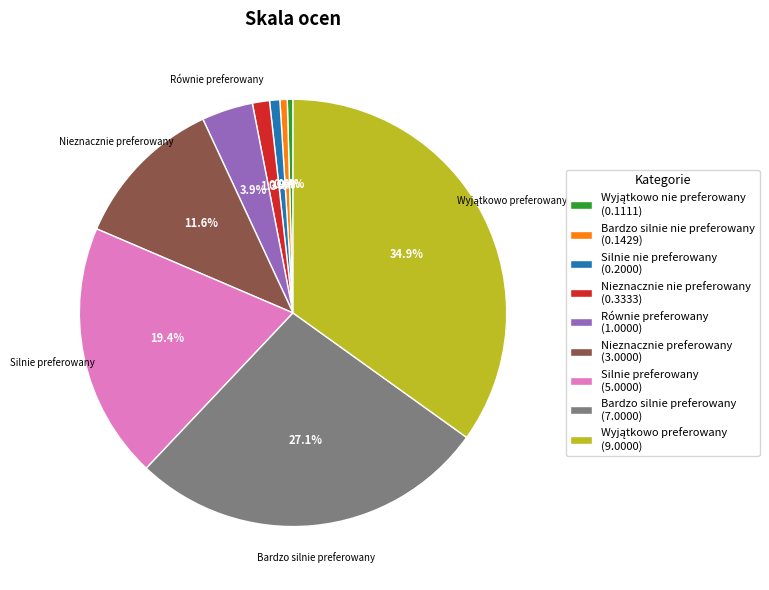

Count the number of slices in the pie.

9